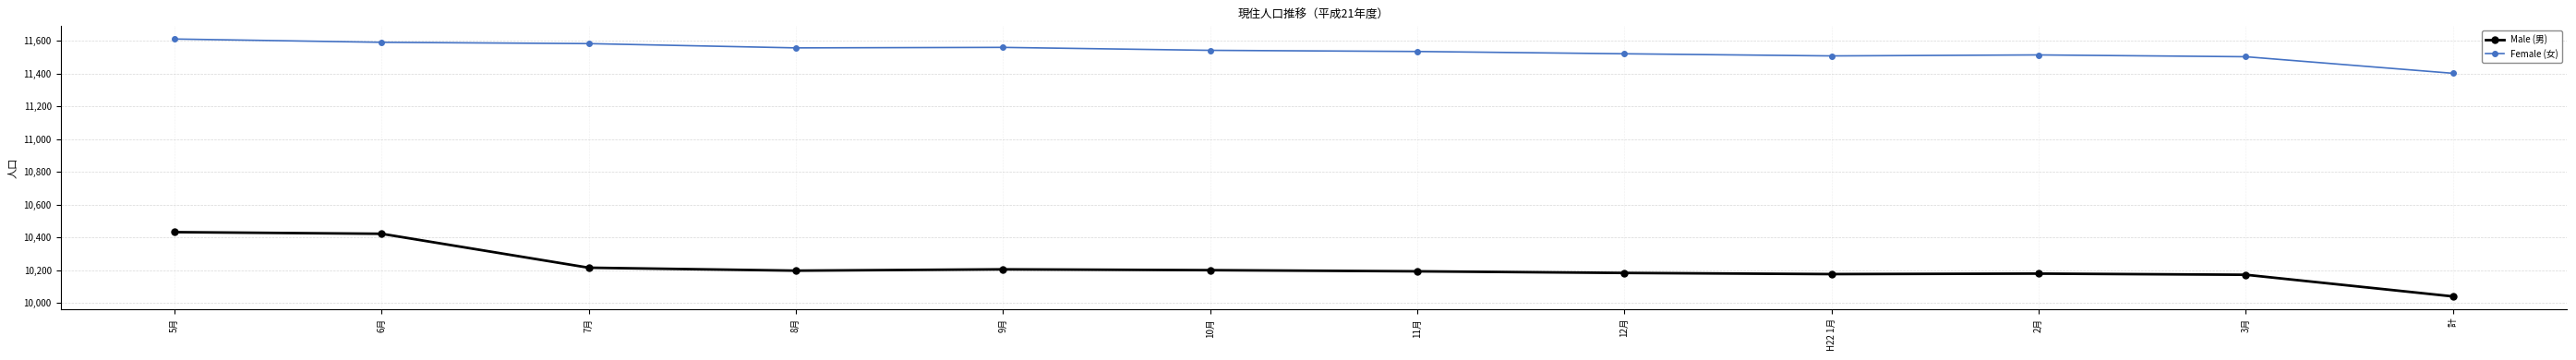

What is the difference between the highest and lowest values at 7月?

1367